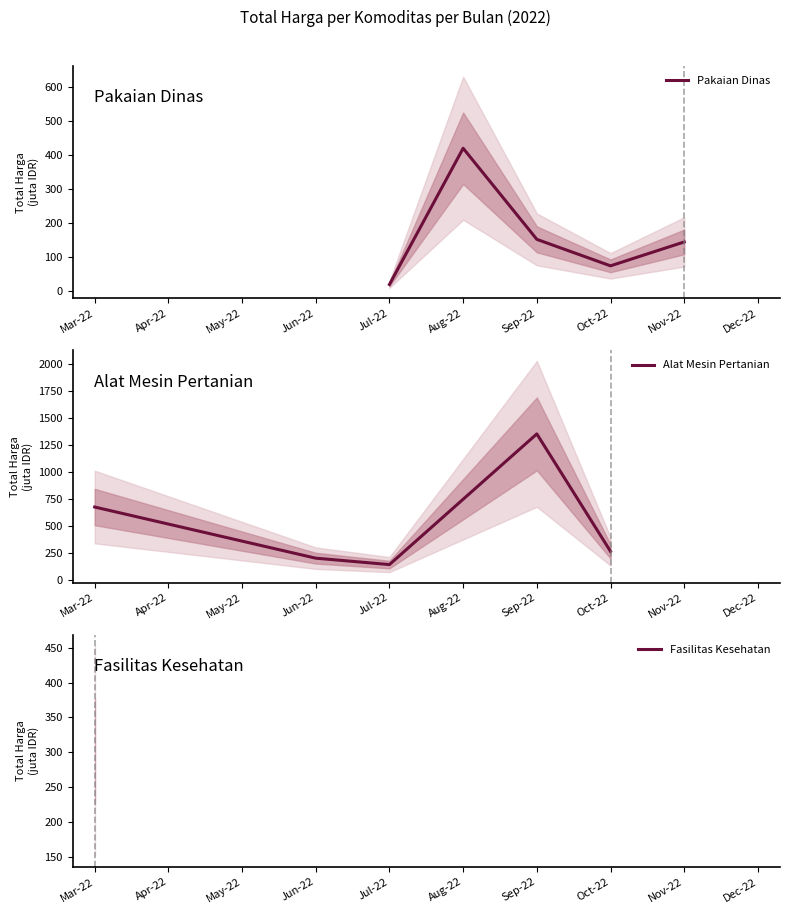

Where is Alat Mesin Pertanian nearest to the value 745?

Mar-22